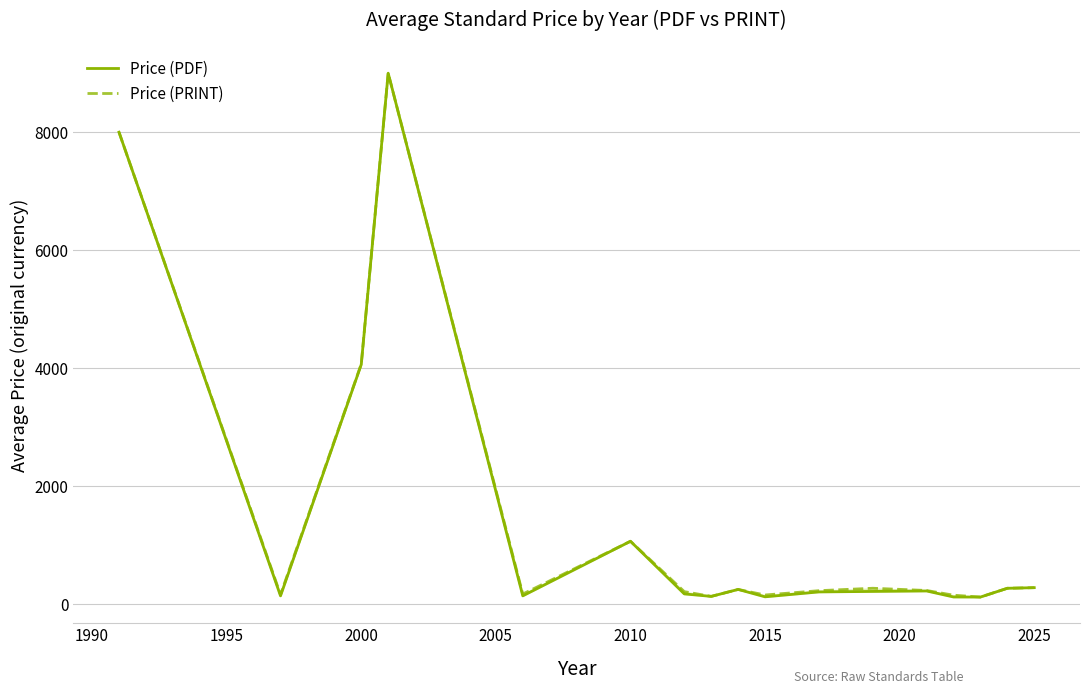

Reading left to right, list all the values displayed in this chart.

Price (PDF): 8000.0	141.0	4063.0	9000.0	141.0	1066.2	174.0	132.0	250.0	124.5	207.5	216.0	224.0	122.0	120.6	269.5	279.8
Price (PRINT): 8000.0	162.0	4071.5	9000.0	172.0	1066.2	212.5	132.0	250.0	155.5	228.5	270.0	232.0	152.5	120.6	269.5	279.8